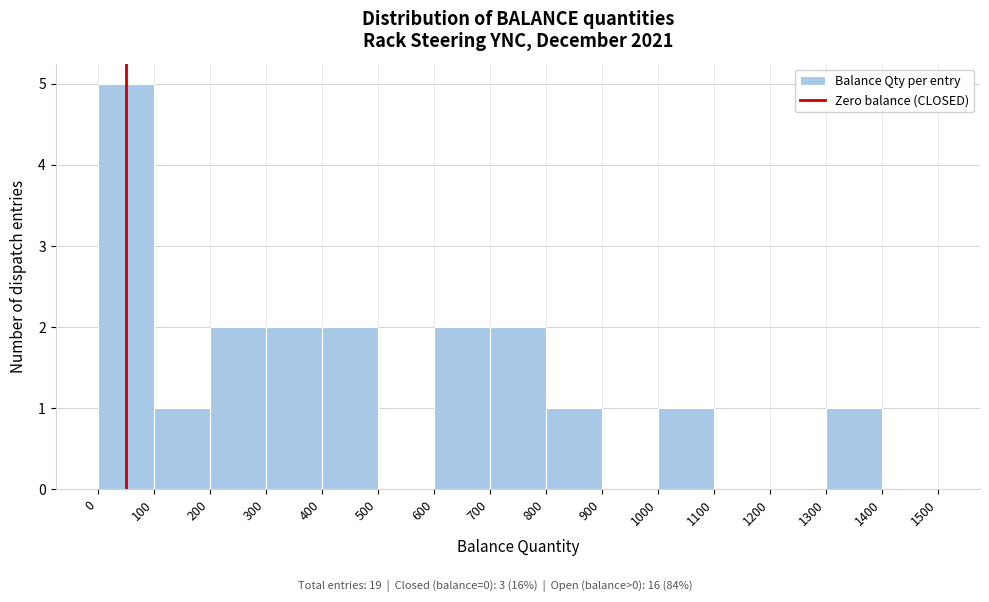

Reading left to right, list every bar in this chart as the range it spans on the x-axis followed by its height. The values are not printed on the chart, so give them approximately, as read against the axis.

0 to 100: 5
100 to 200: 1
200 to 300: 2
300 to 400: 2
400 to 500: 2
500 to 600: 0
600 to 700: 2
700 to 800: 2
800 to 900: 1
900 to 1000: 0
1000 to 1100: 1
1100 to 1200: 0
1200 to 1300: 0
1300 to 1400: 1
1400 to 1500: 0